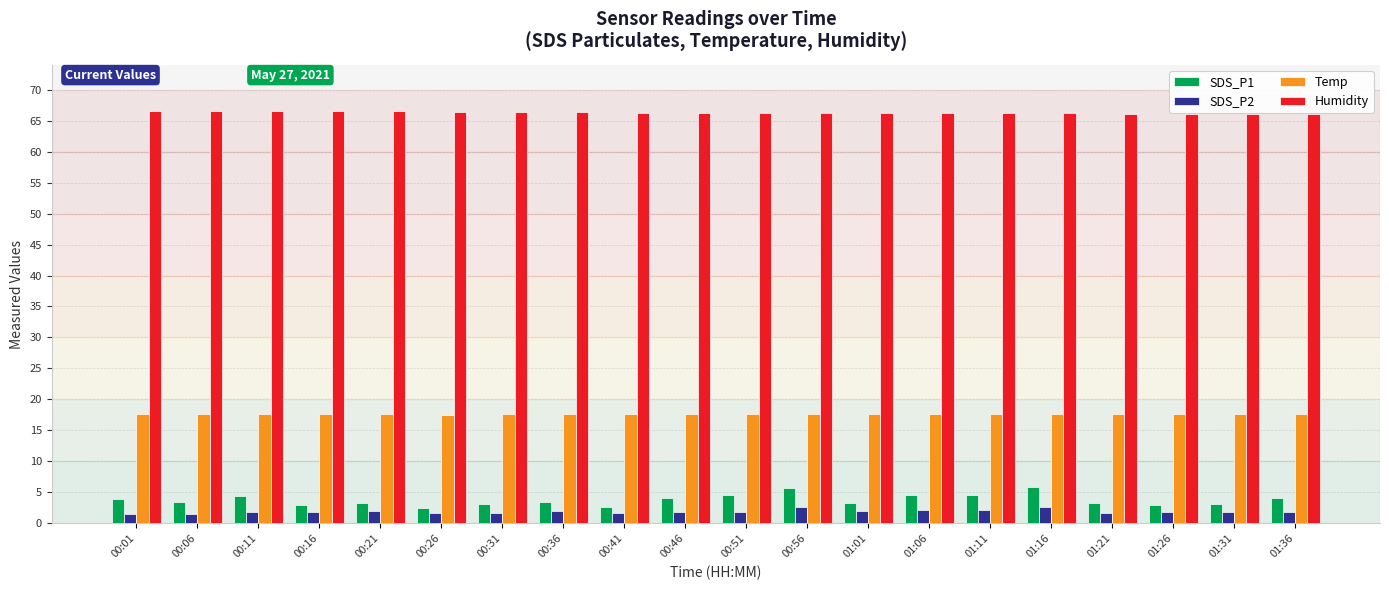

What is the difference between the maximum and minimum values in the SDS_P2 series?

1.2